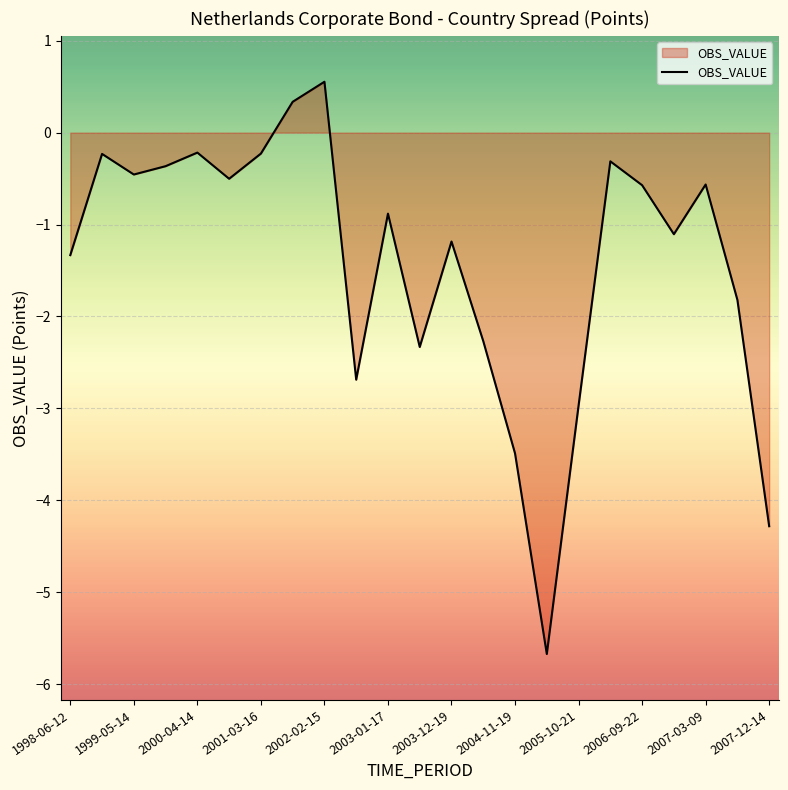

True or false: there are more than 2 points higher than both neighbors.

True